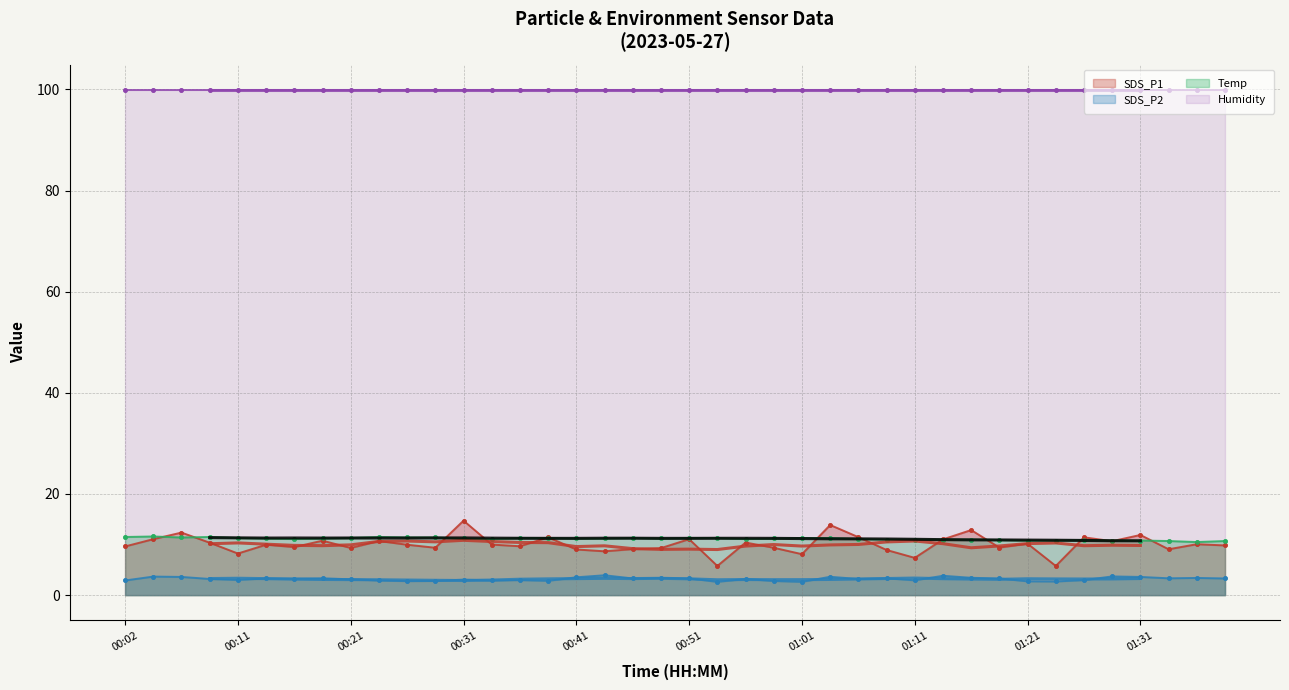

At which category is the sum across all series the highest?

00:31